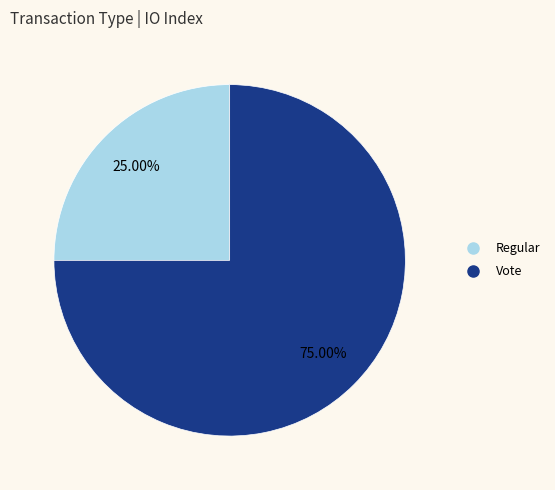

What is the ratio of the value at Vote to the value at Regular?

3.0